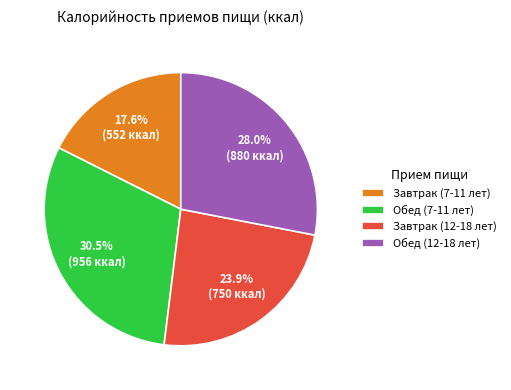

To the nearest percent, what is the average slice percentage?

25%